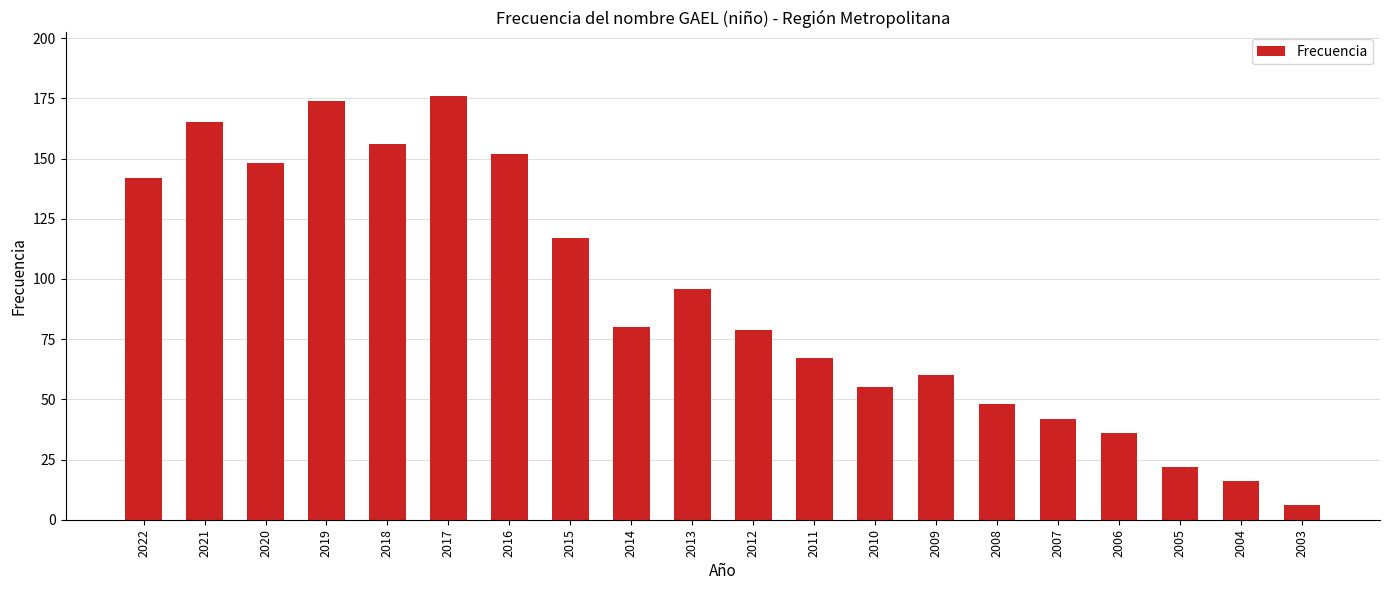

What is the value of the 10th bar from the left?

96